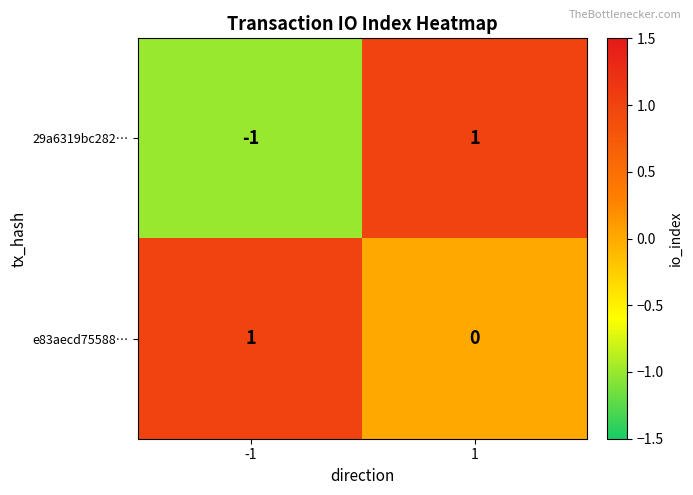

At how many categories does at least one series exceed 0?

2